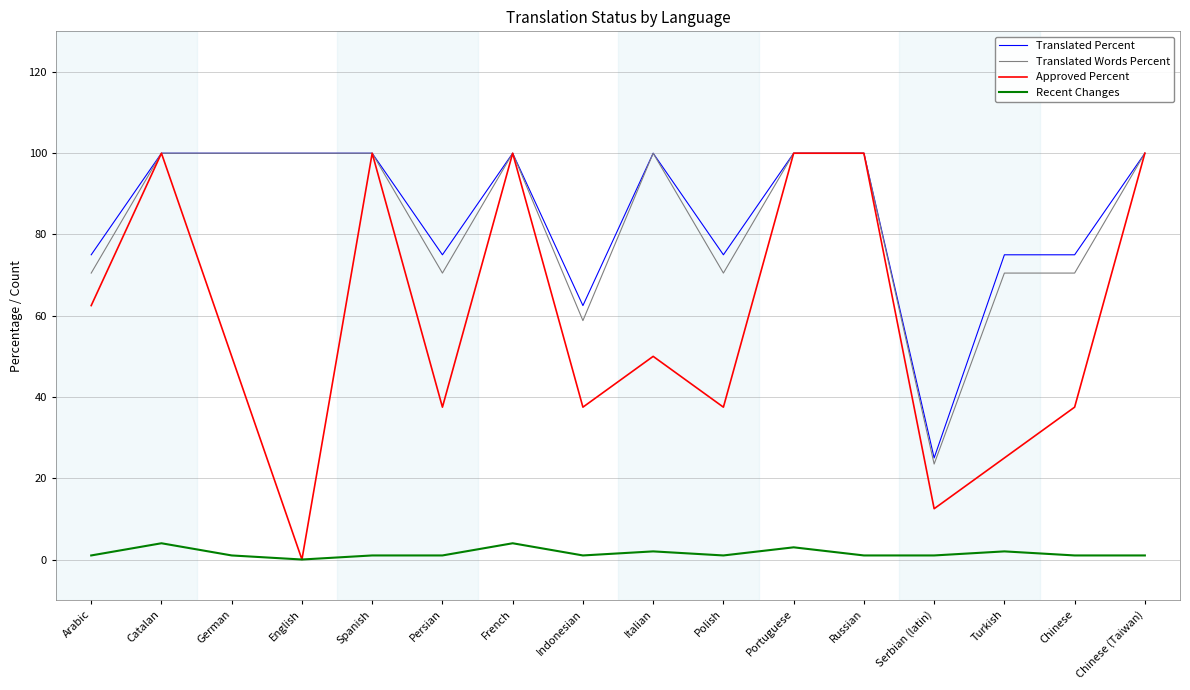

What is the difference between the maximum and minimum values in the Approved Percent series?

100.0